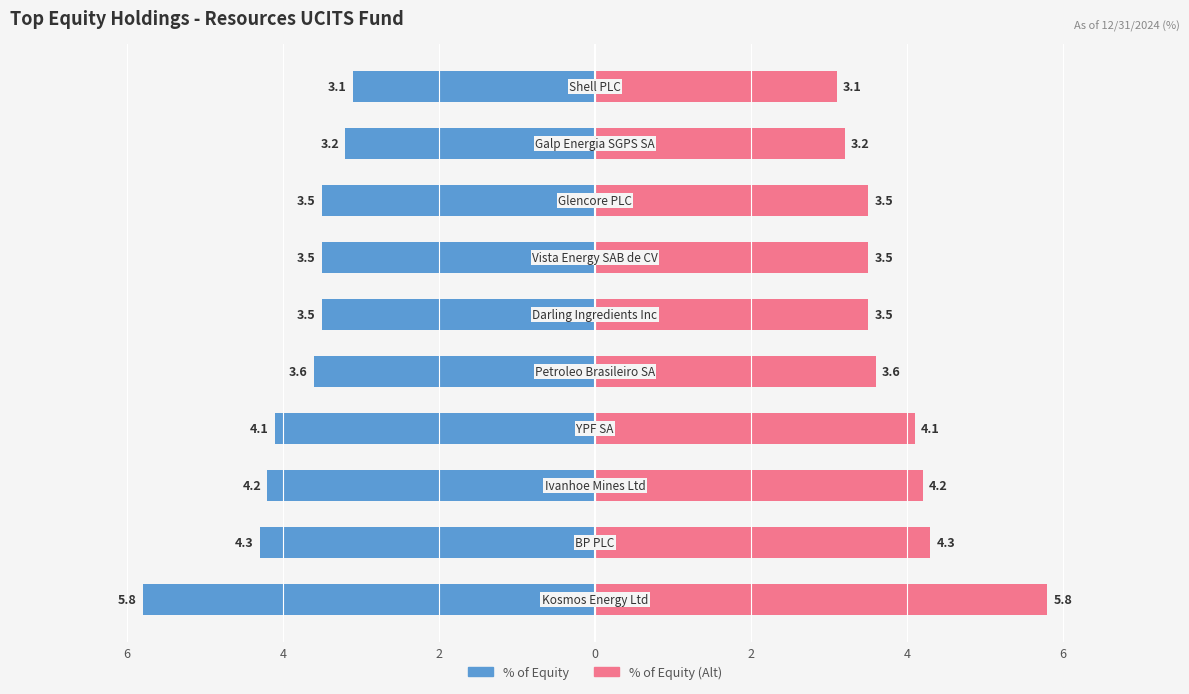

What is the difference between the highest and lowest values at 6?

11.6